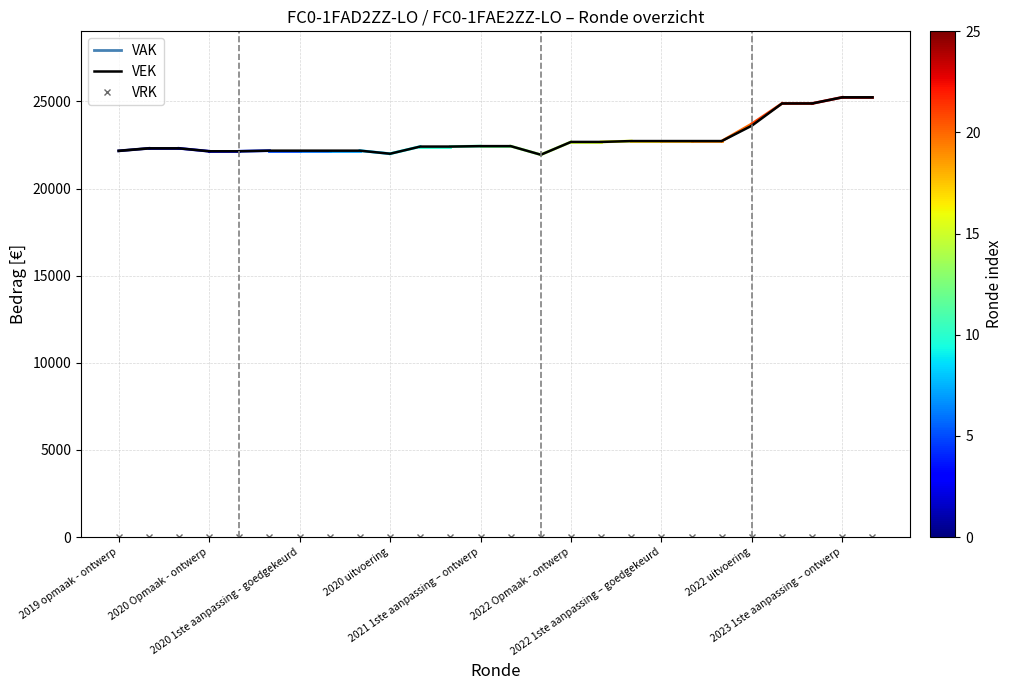

Which series has the largest total across all categories?

VEK